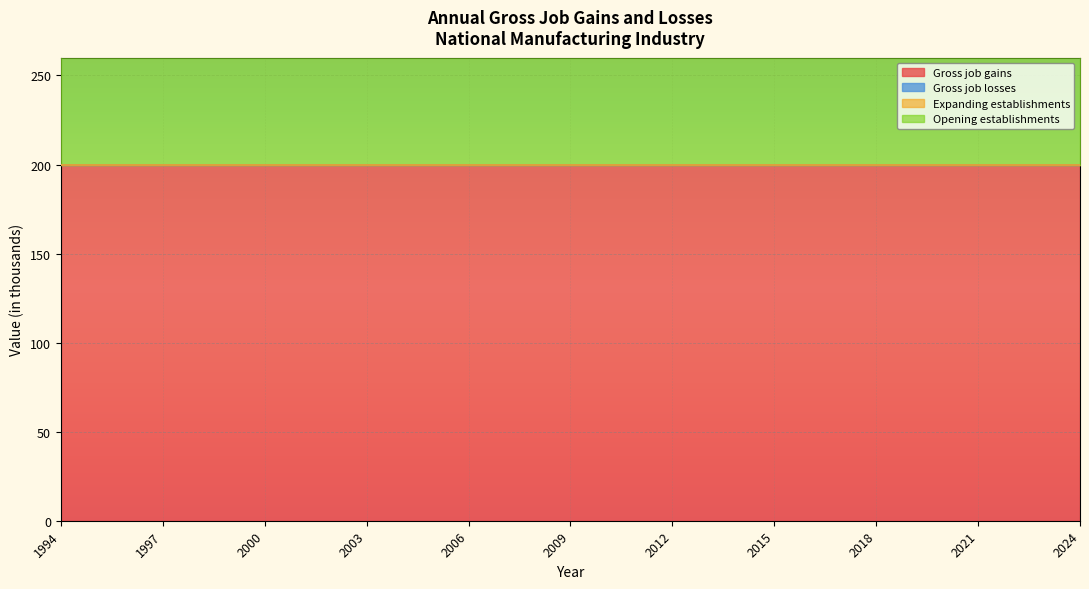

At 2018, list the series in order from smallest to largest.

Gross job losses, Expanding establishments, Gross job gains, Opening establishments